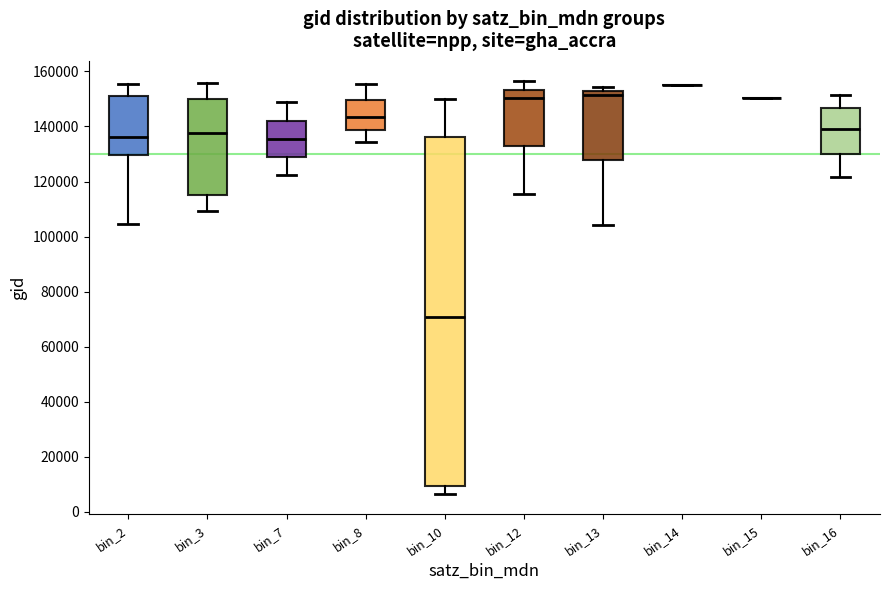

Comparing the boxes themselves (not the whiskers), which one is the tallest?

bin_10